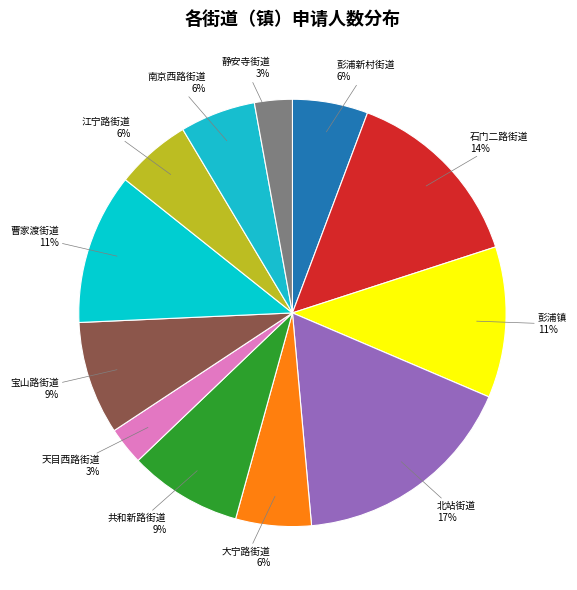

Which slice is the largest?

北站街道